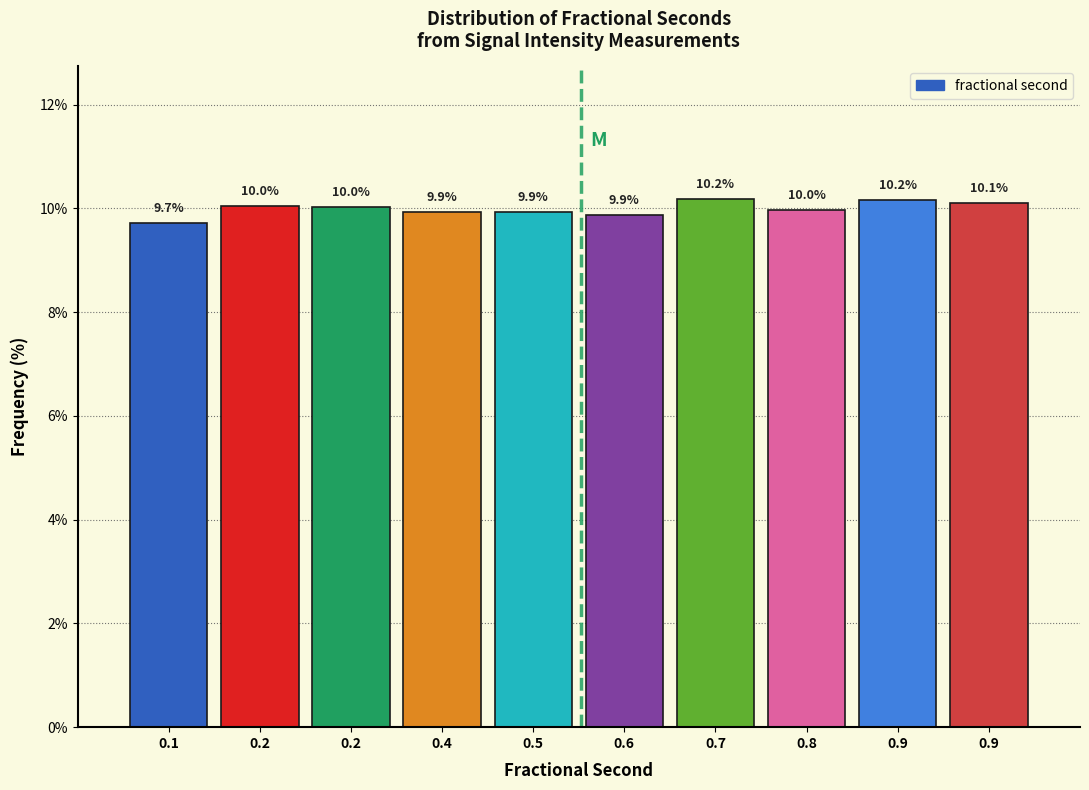

Are the bars horizontal?

No